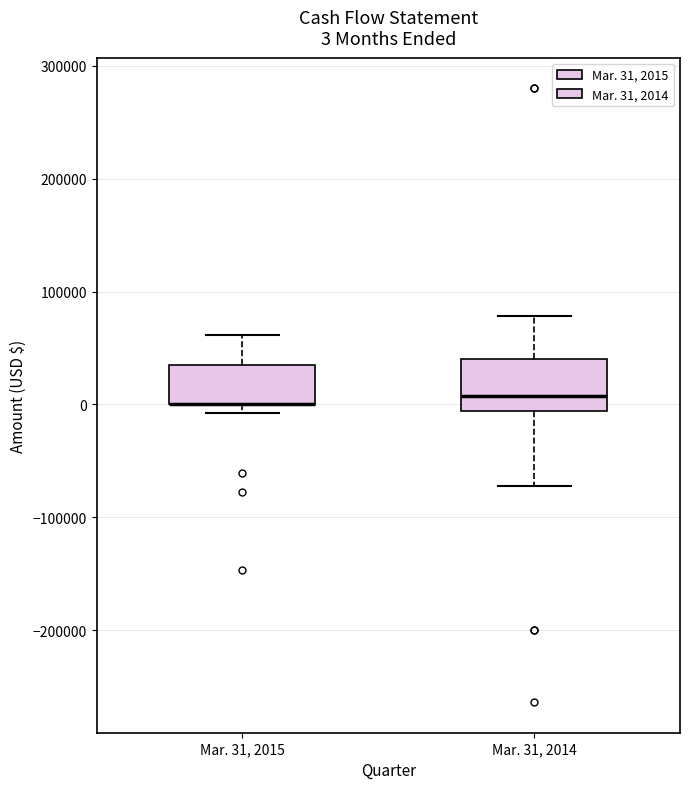

Comparing the boxes themselves (not the whiskers), which one is the tallest?

Mar. 31, 2014